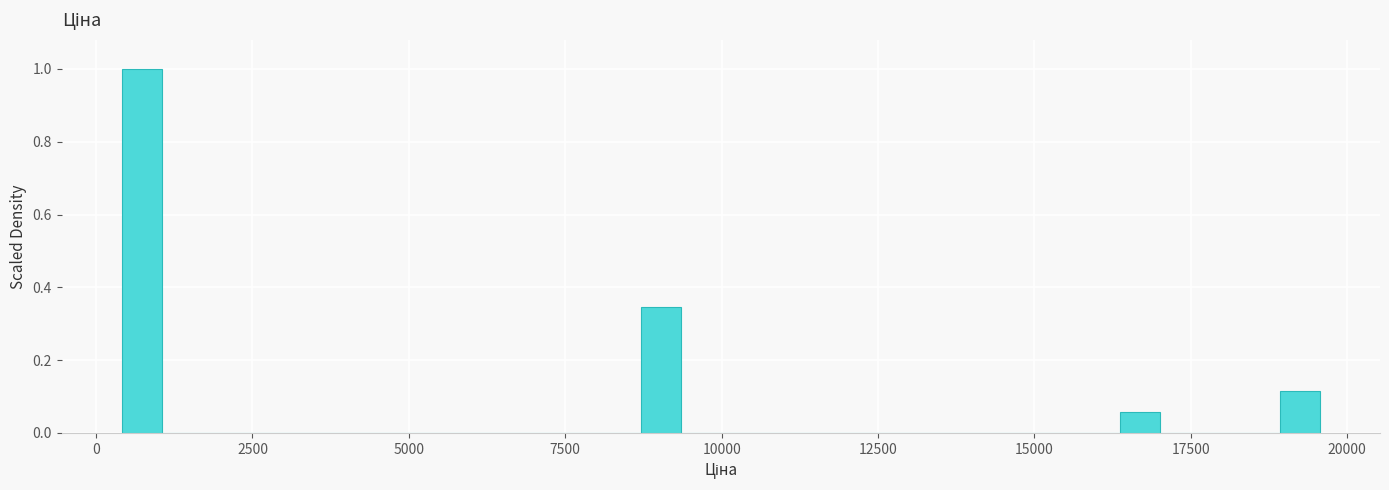

Around what value on the x-axis is the tallest bar? Give the approximate position of its centre, as read against the axis.

500